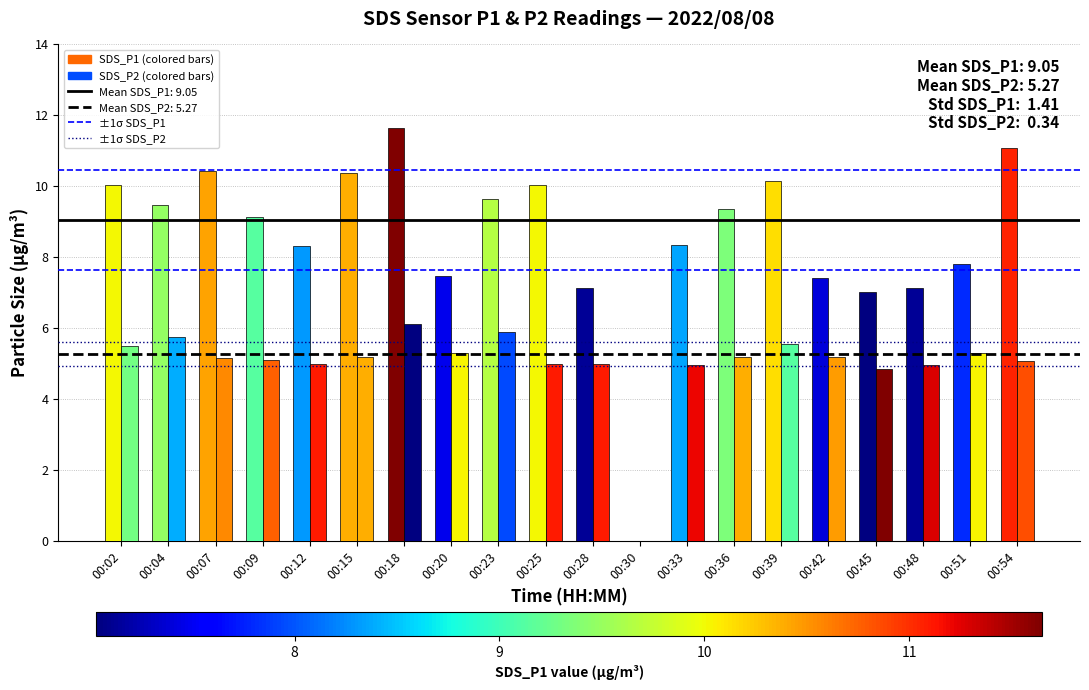

What is the spread (max minus min) of values at 00:12?

3.3